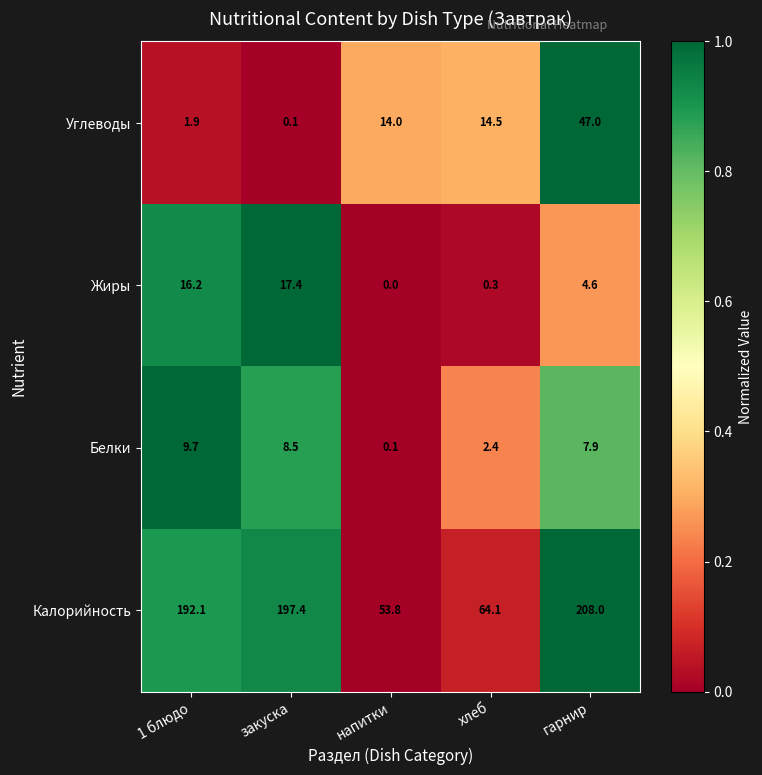

The Углеводы series shows 7.8 at хлеб. True or false?

False